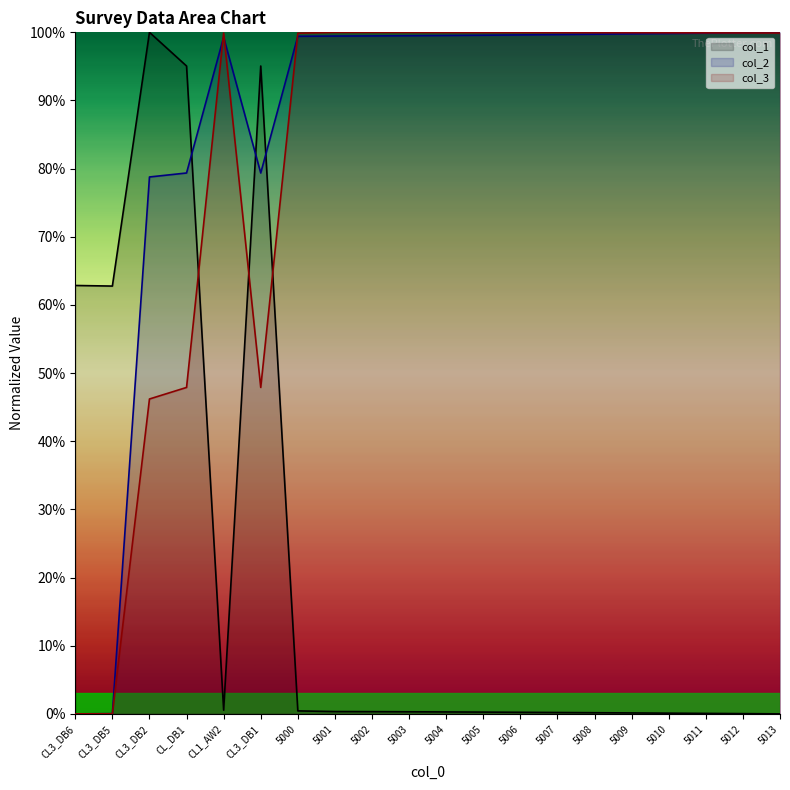

Reading left to right, what are all the values shown in this chart?

col_1: 62.9	62.8	100.0	95.1	0.5	95.1	0.4	0.3	0.3	0.3	0.3	0.3	0.2	0.2	0.2	0.1	0.1	0.1	0.0	0.0
col_2: 0.0	0.0	78.8	79.4	99.3	79.4	99.4	99.5	99.5	99.5	99.5	99.6	99.6	99.7	99.7	99.8	99.8	99.9	99.9	100.0
col_3: 0.0	0.0	46.2	47.9	99.9	47.9	99.9	100.0	100.0	100.0	100.0	100.0	100.0	100.0	99.9	99.9	99.9	99.9	99.9	99.9